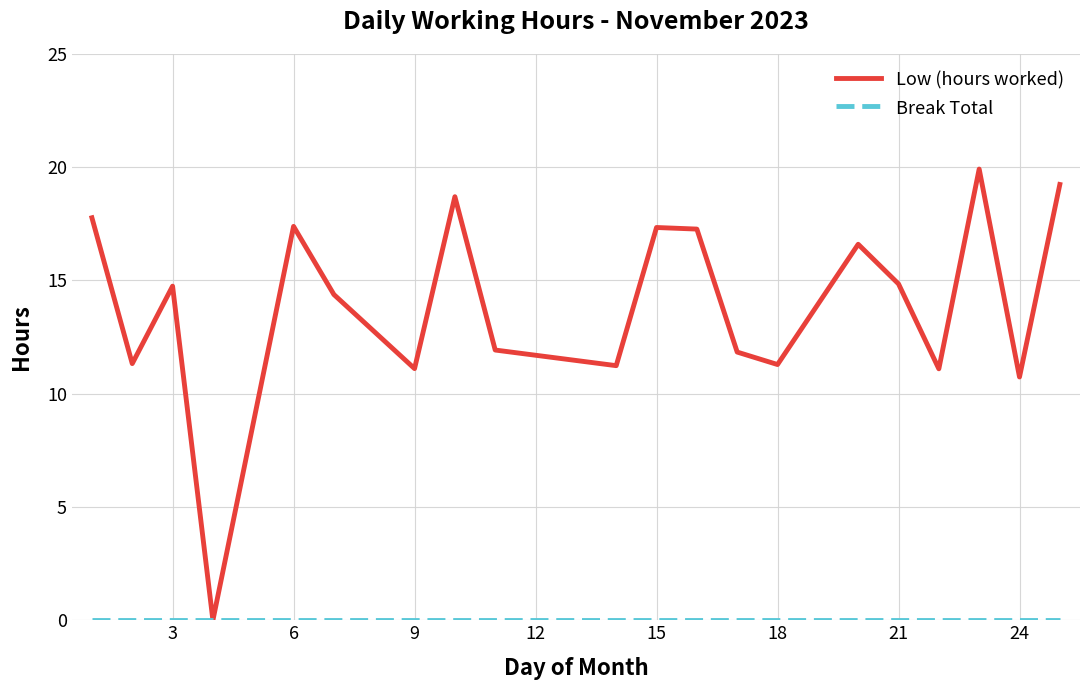

Which series has the largest range (max minus min)?

Low (hours worked)